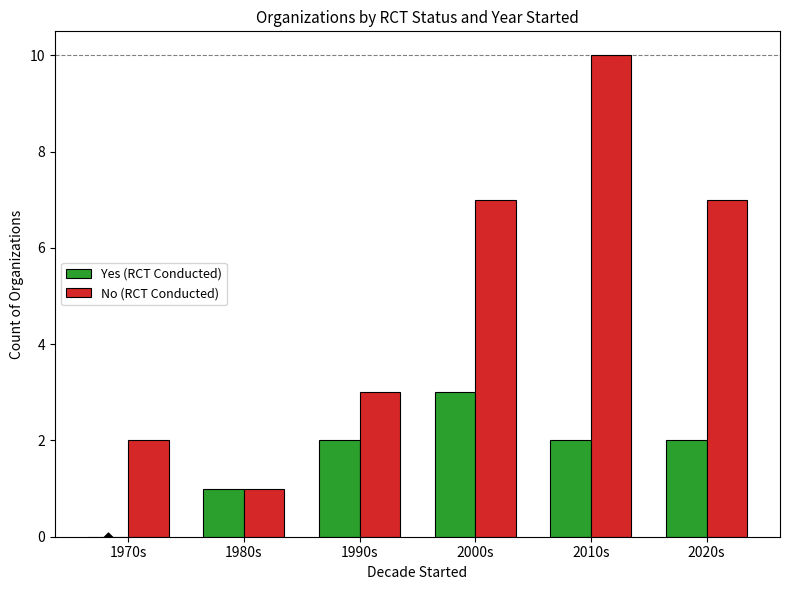

What is the total value across all series at 1970s?

2